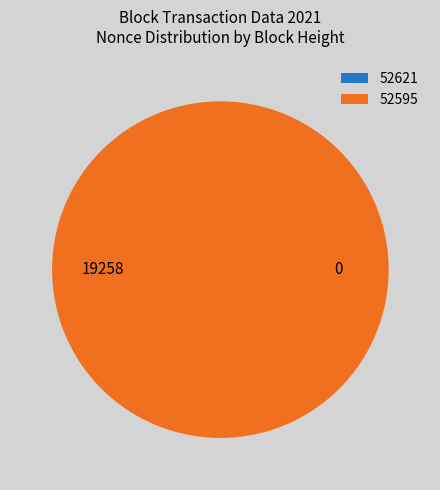

Do 52595 and 52621 together represent more than half of the pie?

Yes